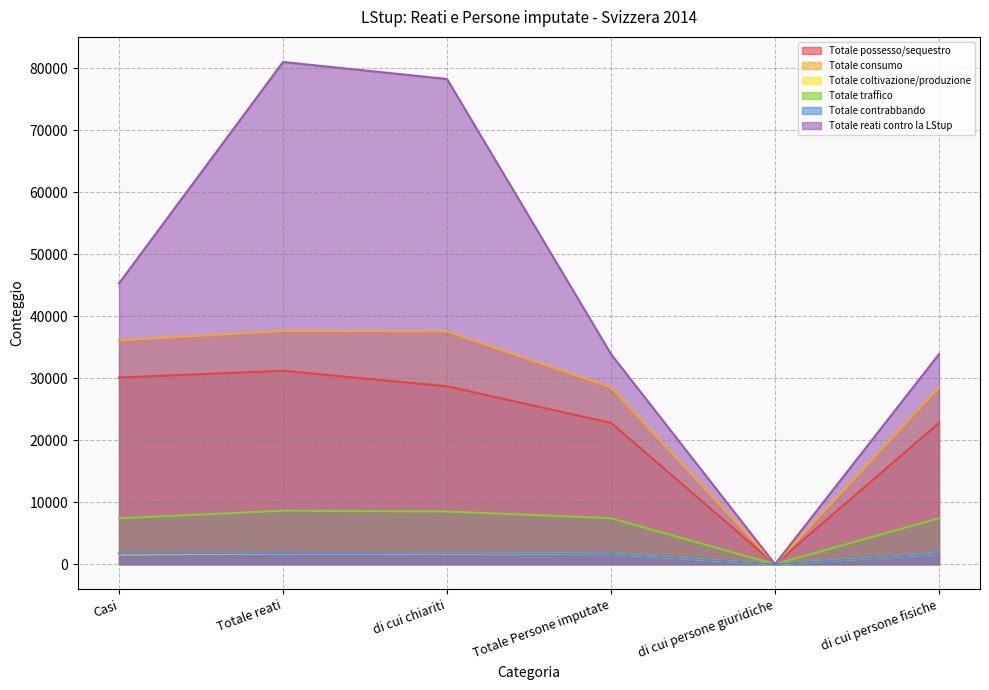

True or false: Totale contrabbando and Totale traffico cross at least once.

False